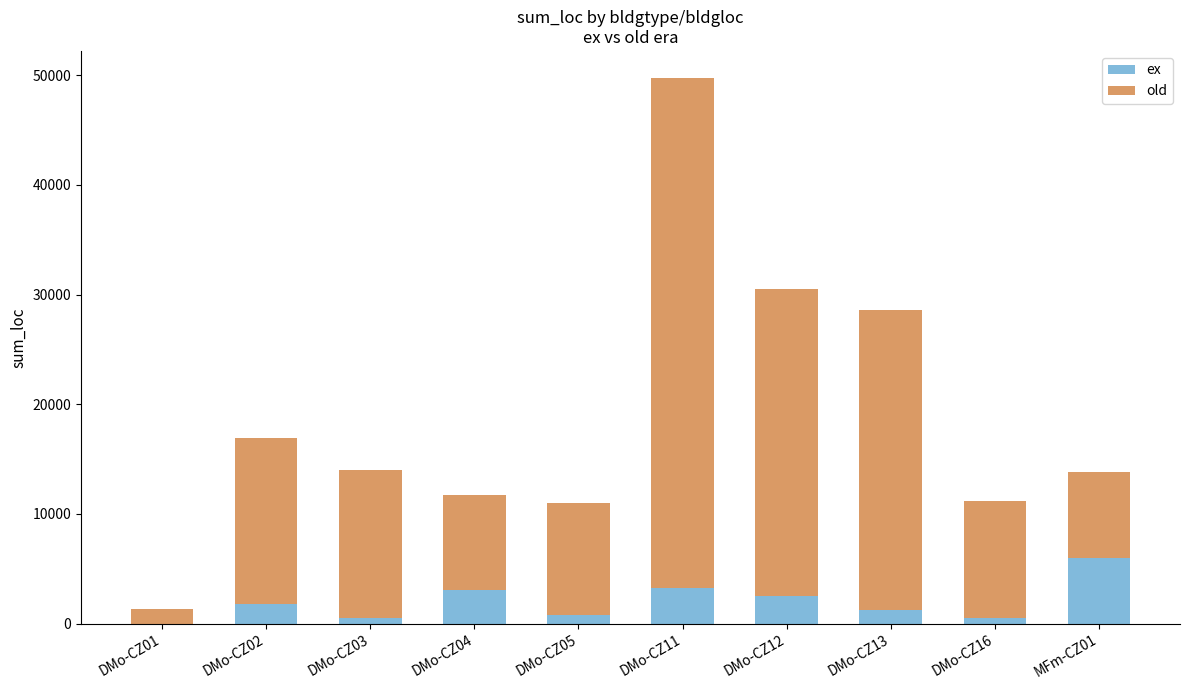

At which category is the sum across all series the highest?

DMo-CZ11